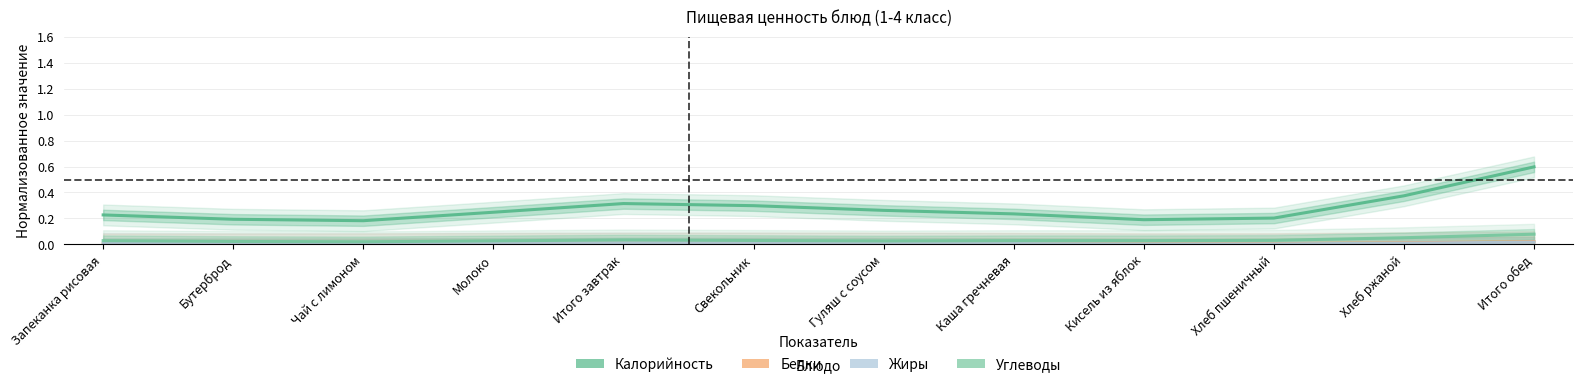

Where is the first local maximum for Углеводы?

Итого завтрак